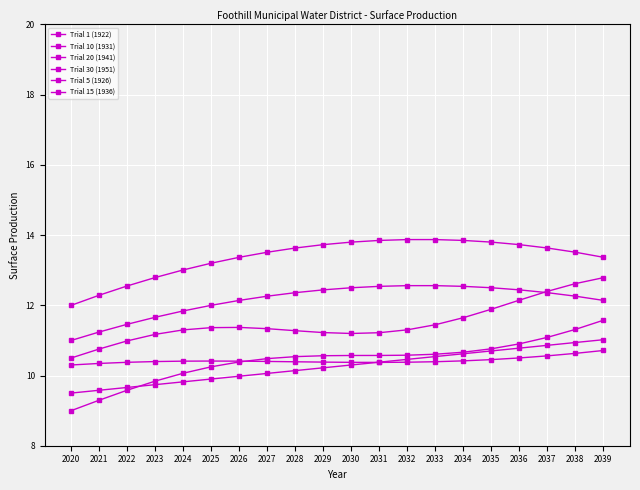

How many interior local valleys does the Trial 20 (1941) series have?

1